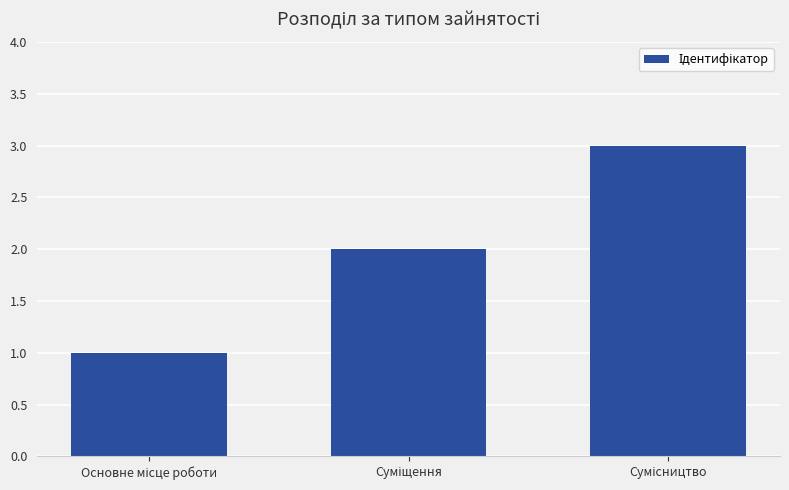

What is the maximum value shown in the chart?

3